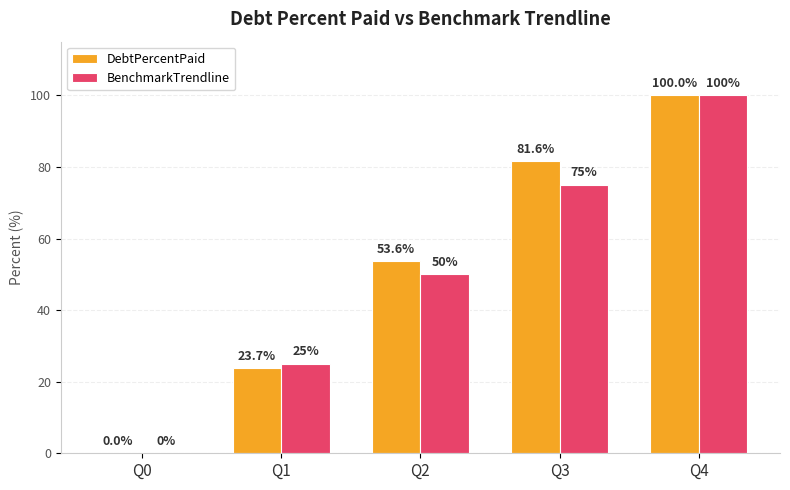

Does the chart contain stacked bars?

No